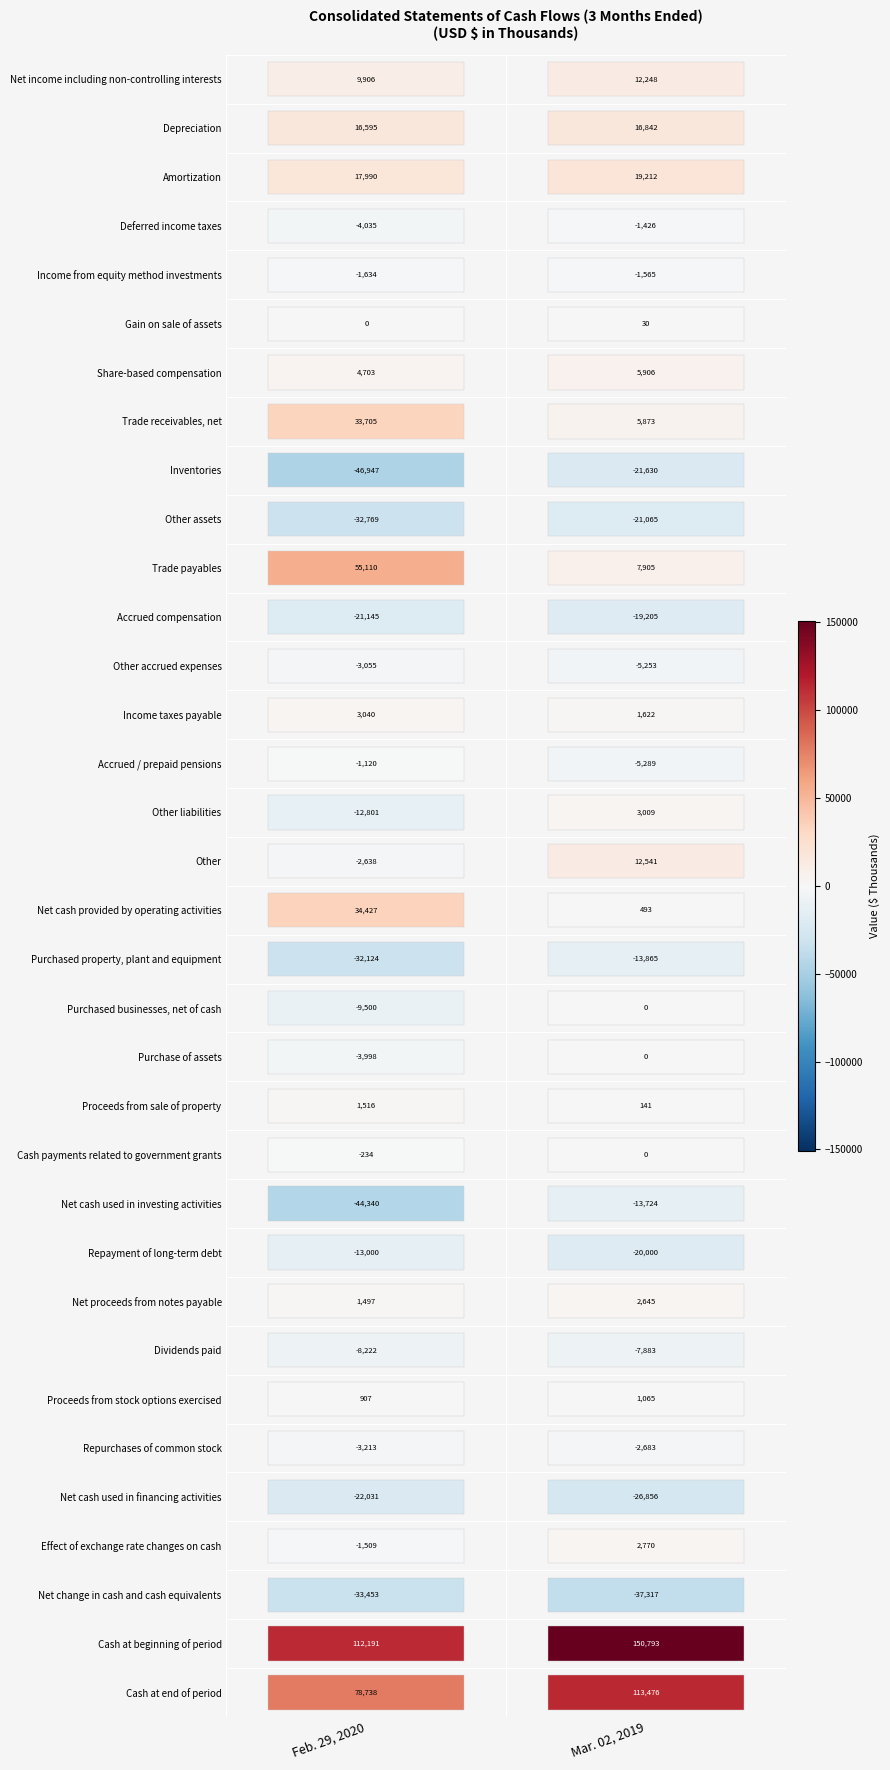

At which label does Purchase of assets reach its minimum?

Feb. 29, 2020